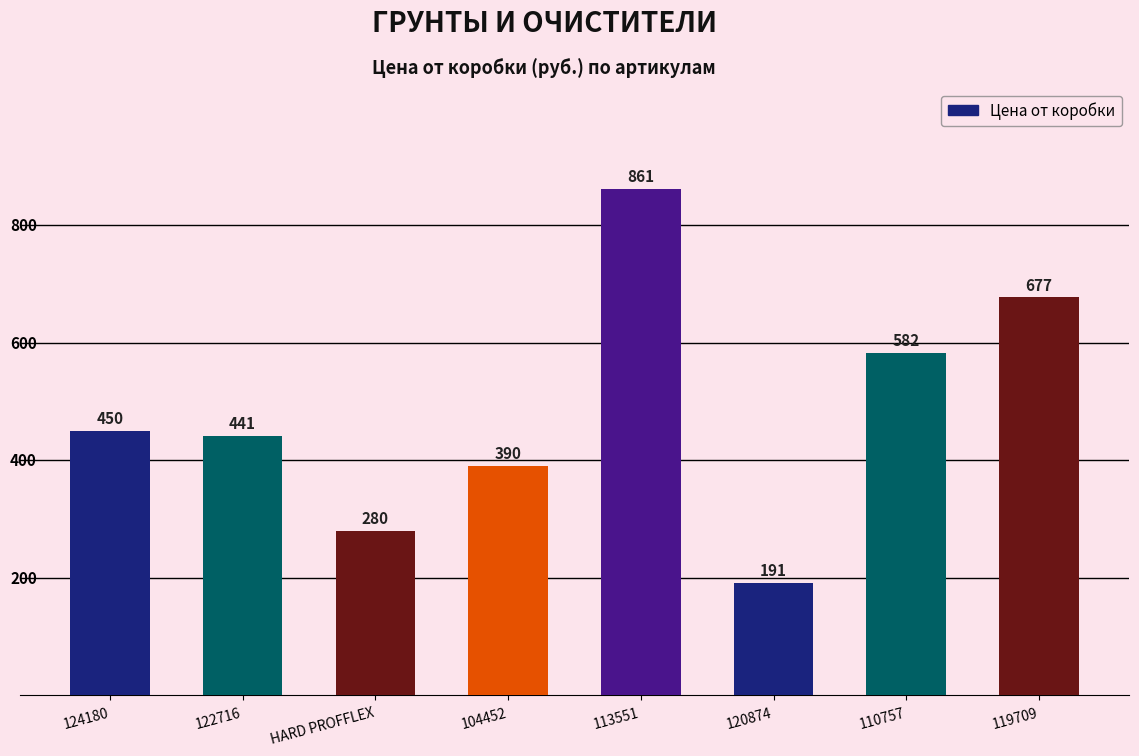

List the labels in order of value, largest first.

113551, 119709, 110757, 124180, 122716, 104452, HARD PROFFLEX, 120874